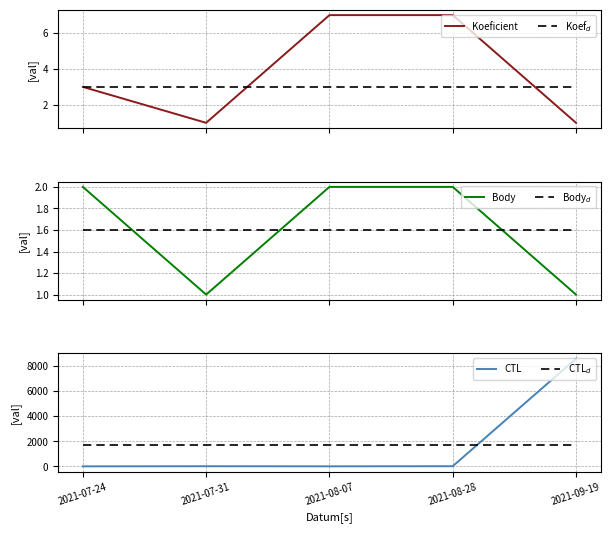

At how many categories does at least one series exceed 7337?

1